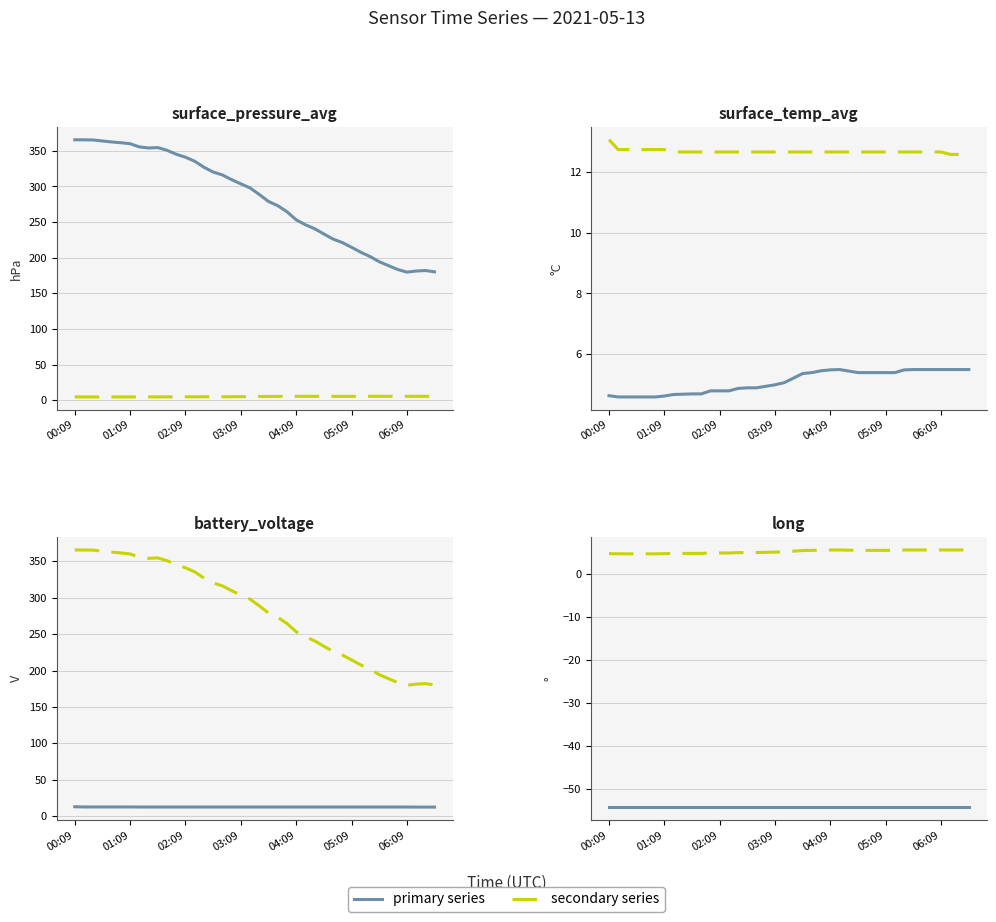

The value of primary at 22 is -21.4. True or false?

False